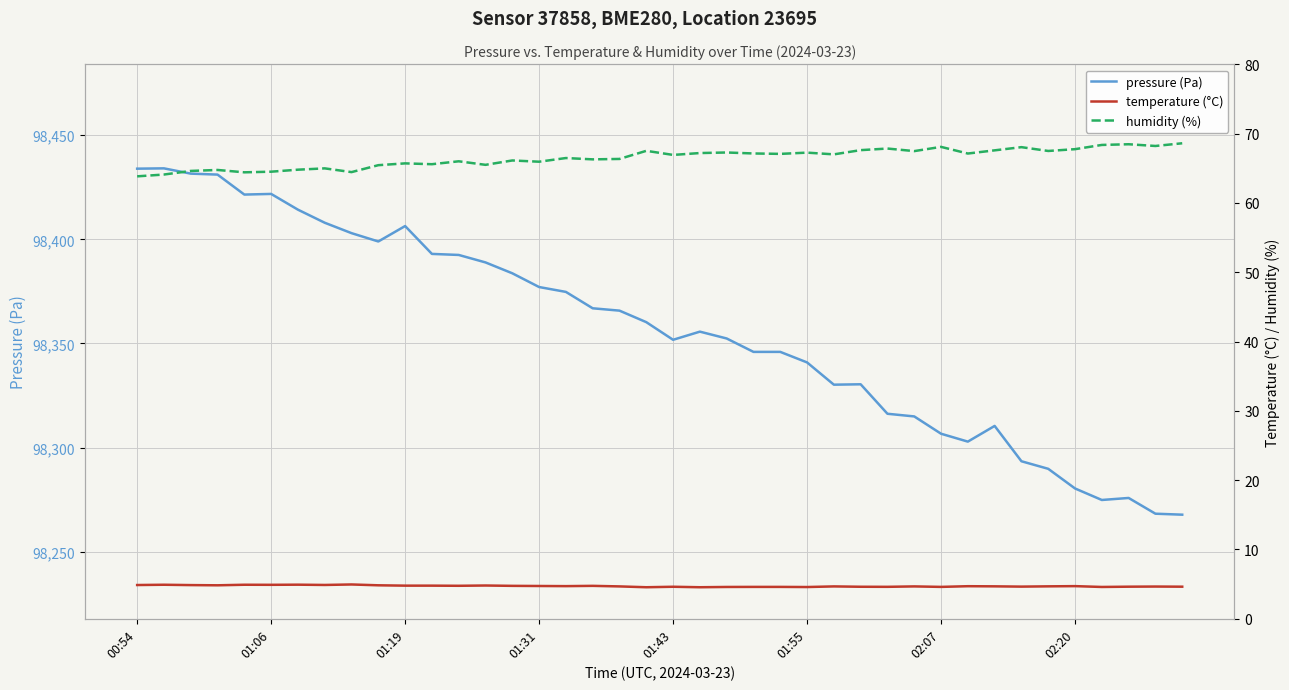

Which series changed the most between 00:54 and 37?

pressure (Pa)